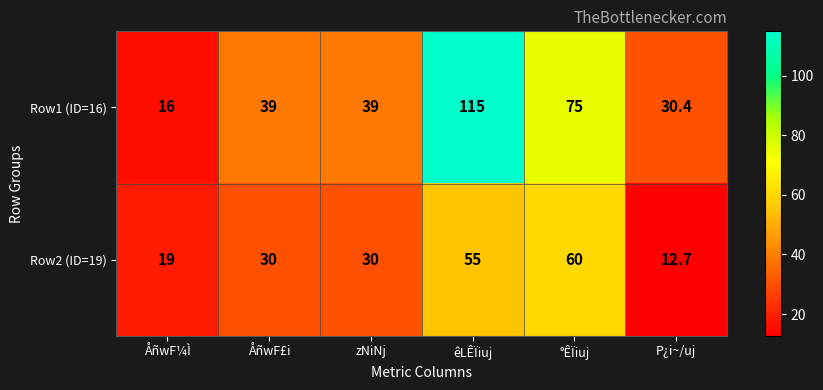

Reading left to right, list all the values displayed in this chart.

Row1 (ID=16): ÅñwF¼Ì=16.0	ÅñwF£i=39.0	zNiNj=39.0	êLÊÏiuj=115.0	°ÊÏiuj=75.0	P¿i~/uj=30.4
Row2 (ID=19): ÅñwF¼Ì=19.0	ÅñwF£i=30.0	zNiNj=30.0	êLÊÏiuj=55.0	°ÊÏiuj=60.0	P¿i~/uj=12.7